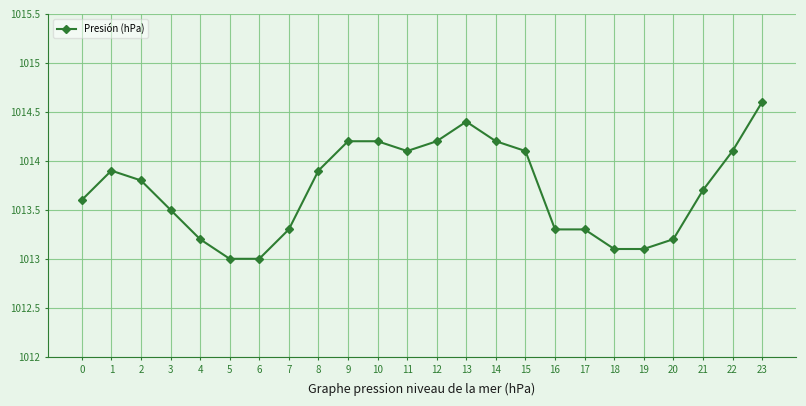

What is the sum of the values at 18 and 16?

2026.4